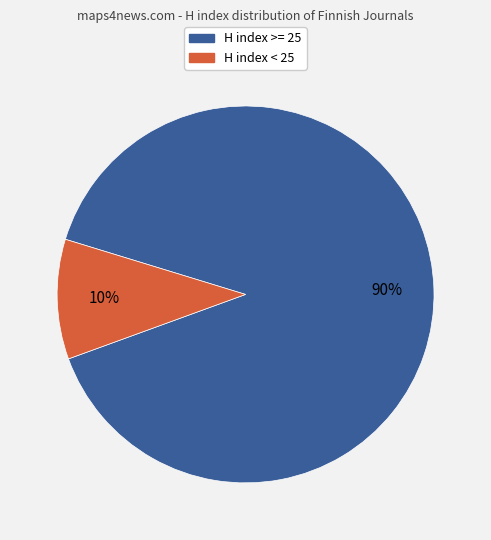

To the nearest percent, what is the average slice percentage?

50%